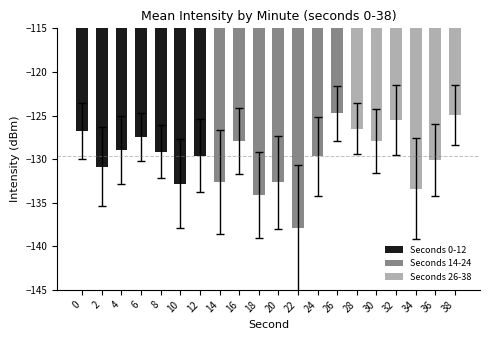

What is the value of the 4th bar from the left?

-127.4